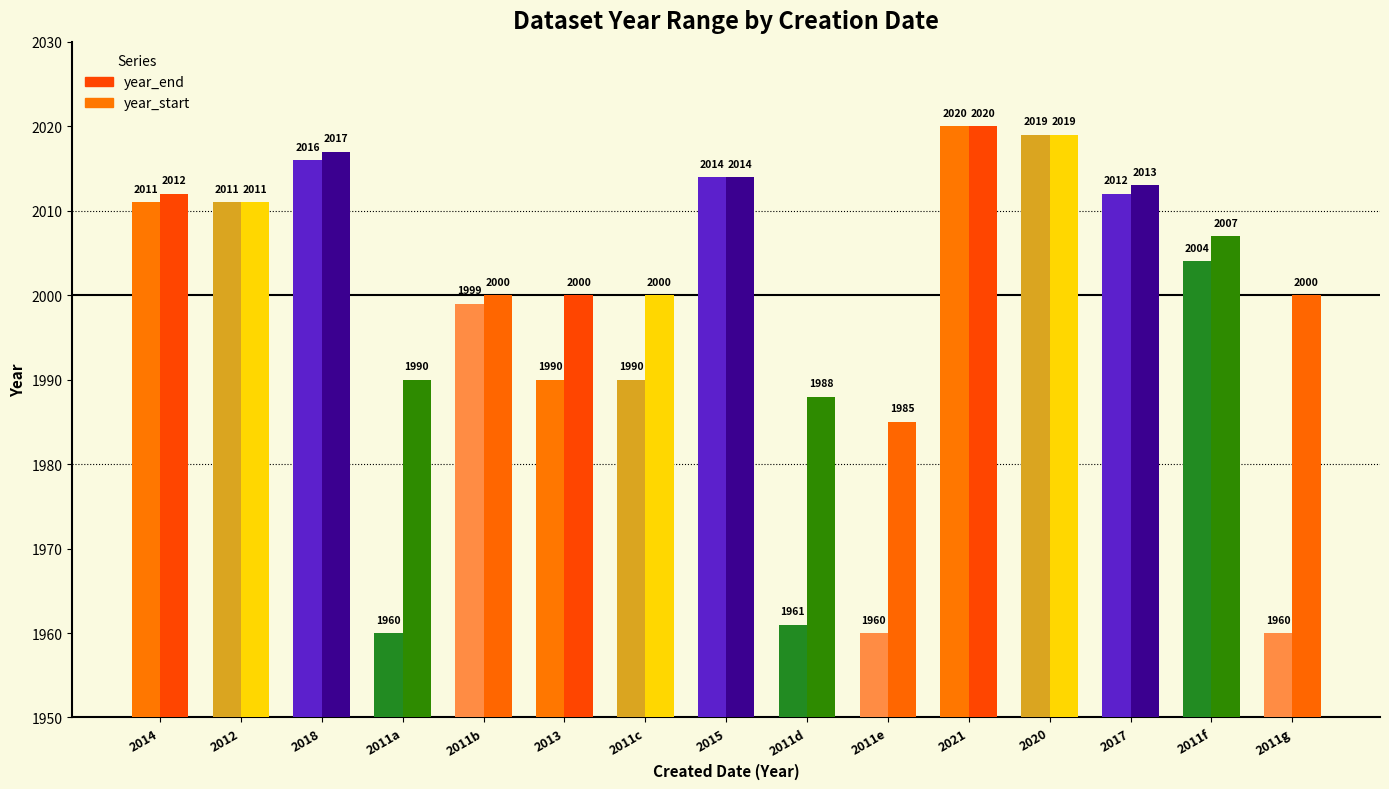

What is the difference between the second highest and minimum values in the year_start series?

59